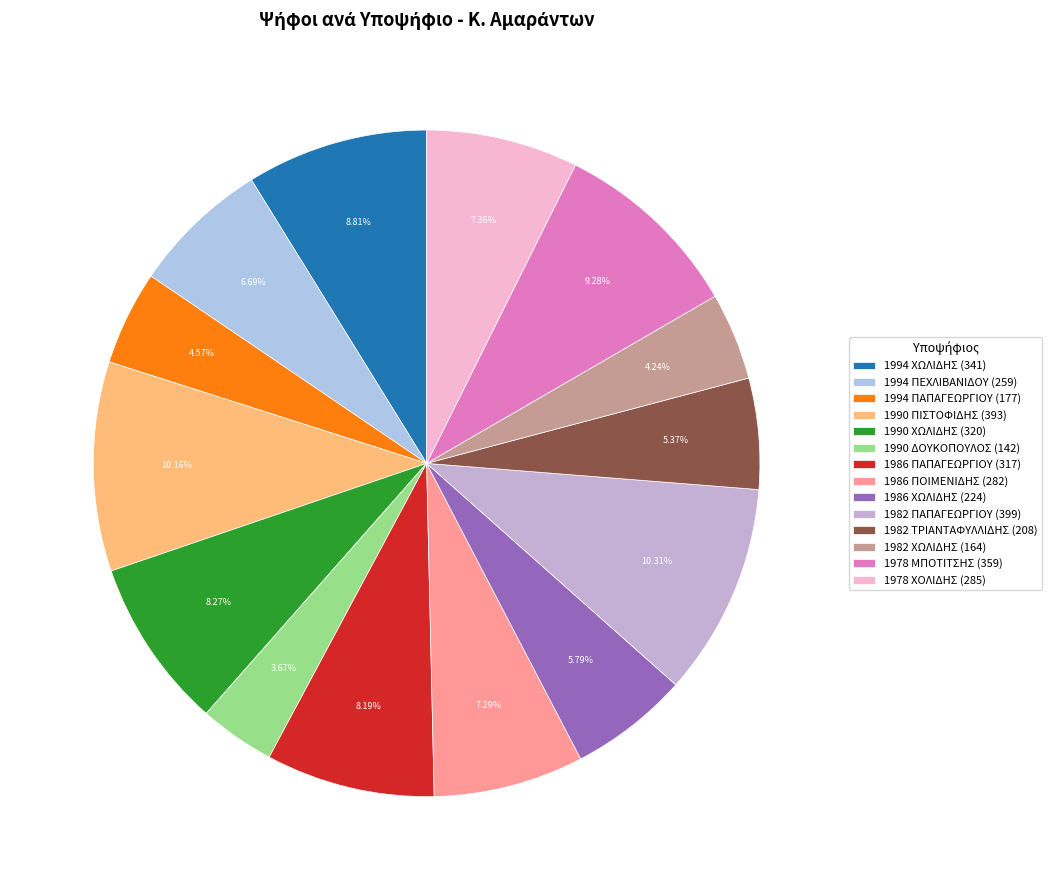

Is there a majority slice in this chart?

No